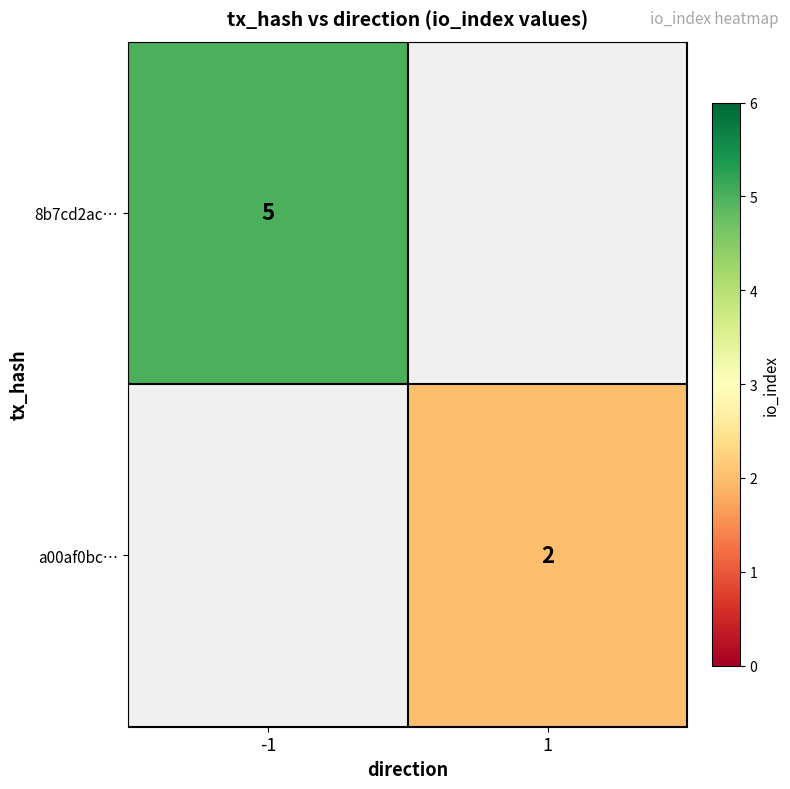

True or false: 8b7cd2ac… has a value of 7 at -1.

False